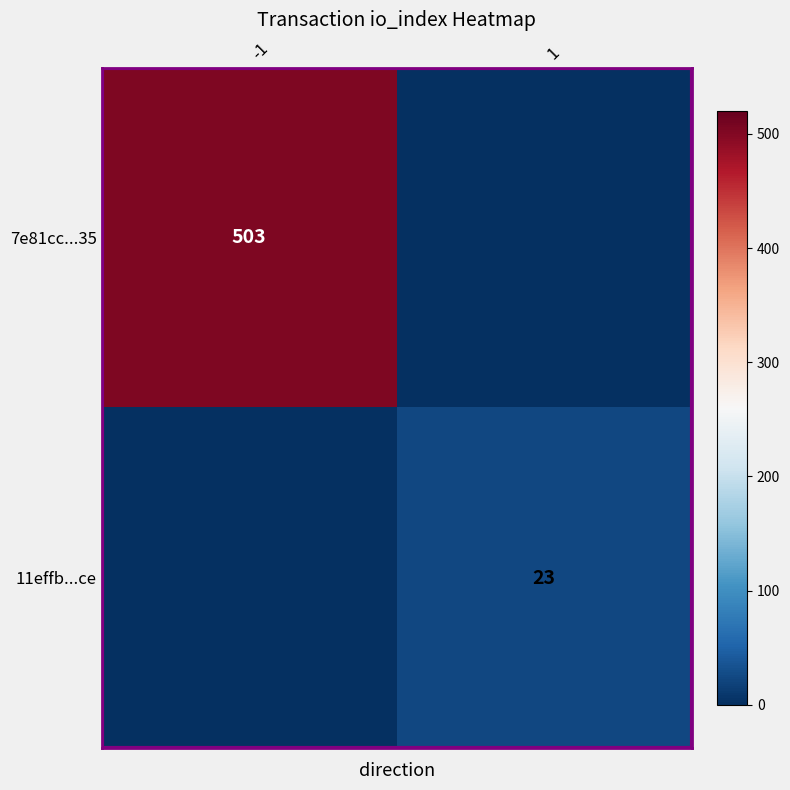

True or false: 7e81cc...35 has a value of 503 at -1.

True